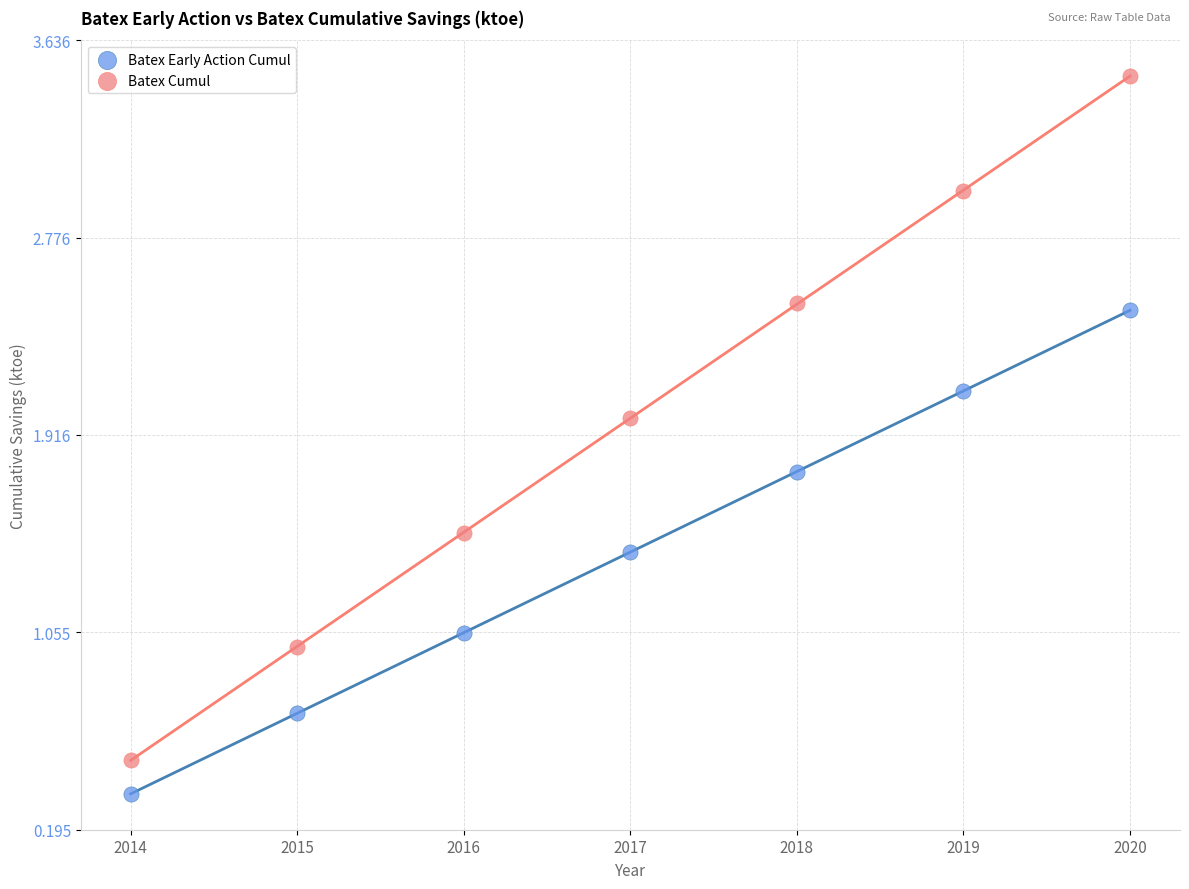

Across all data points, what is the range of Y values (max minus min)?

3.1